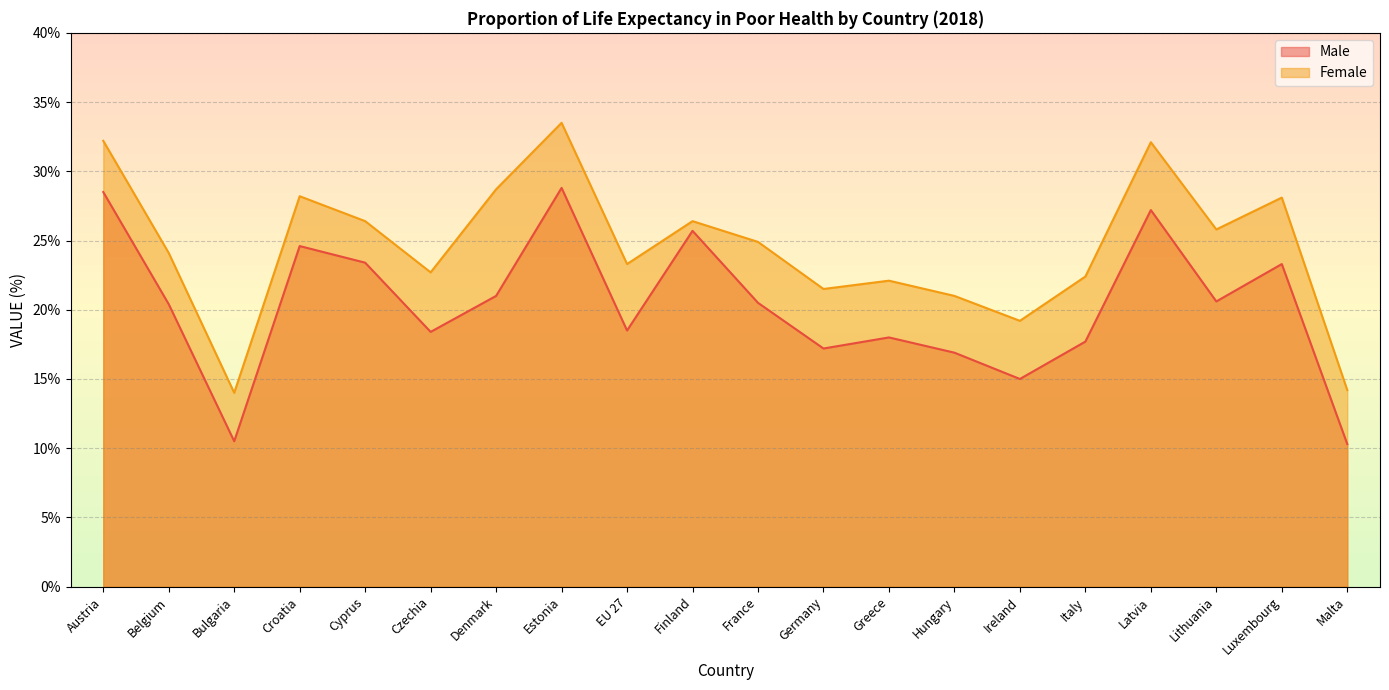

What is the average value of the Female series?

24.5